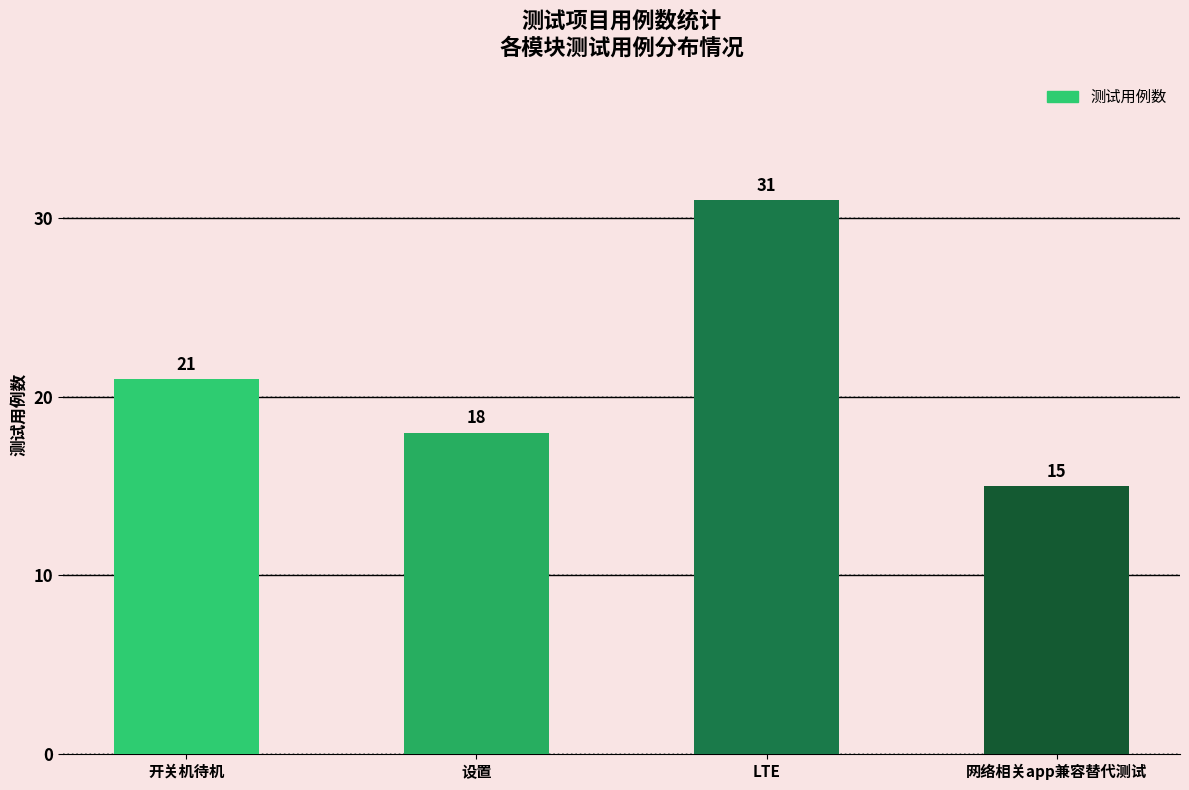

What is the label of the 4th bar from the left?

网络相关app兼容替代测试